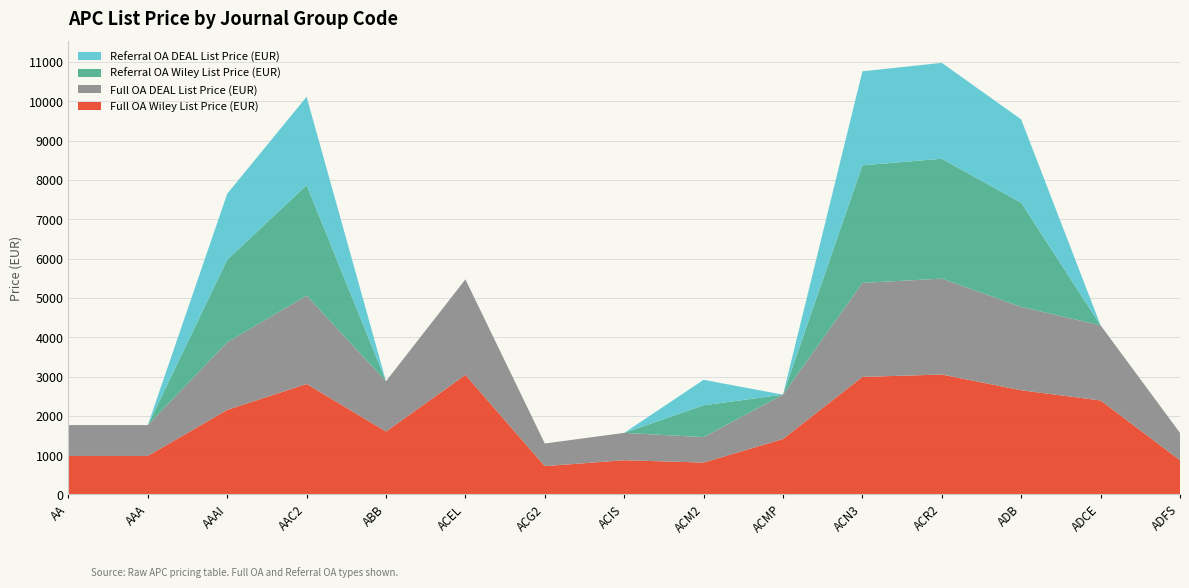

Reading left to right, extract all data points from this chart.

Full OA Wiley List Price (EUR): AA=980	AAA=980	AAAI=2150	AAC2=2810	ABB=1600	ACEL=3040	ACG2=720	ACIS=870	ACM2=810	ACMP=1410	ACN3=2990	ACR2=3050	ADB=2650	ADCE=2390	ADFS=870
Full OA DEAL List Price (EUR): AA=784	AAA=784	AAAI=1720	AAC2=2248	ABB=1280	ACEL=2432	ACG2=576	ACIS=696	ACM2=648	ACMP=1128	ACN3=2392	ACR2=2440	ADB=2120	ADCE=1912	ADFS=696
Referral OA Wiley List Price (EUR): AA=0	AAA=0	AAAI=2100	AAC2=2810	ABB=0	ACEL=0	ACG2=0	ACIS=0	ACM2=810	ACMP=0	ACN3=2990	ACR2=3050	ADB=2650	ADCE=0	ADFS=0
Referral OA DEAL List Price (EUR): AA=0	AAA=0	AAAI=1680	AAC2=2248	ABB=0	ACEL=0	ACG2=0	ACIS=0	ACM2=648	ACMP=0	ACN3=2392	ACR2=2440	ADB=2120	ADCE=0	ADFS=0